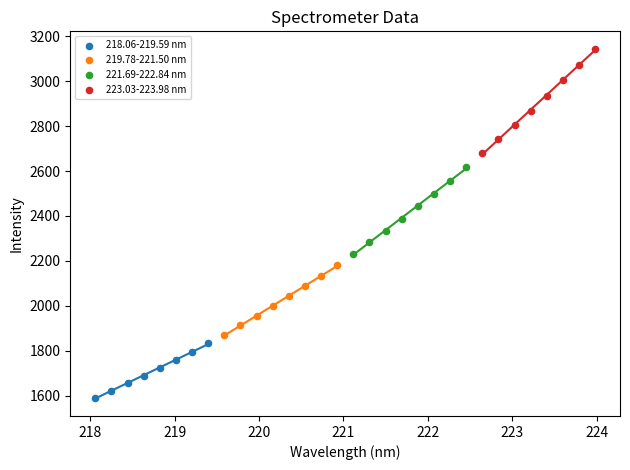

Which series reaches the minimum Y coordinate?

218.06-219.59 nm